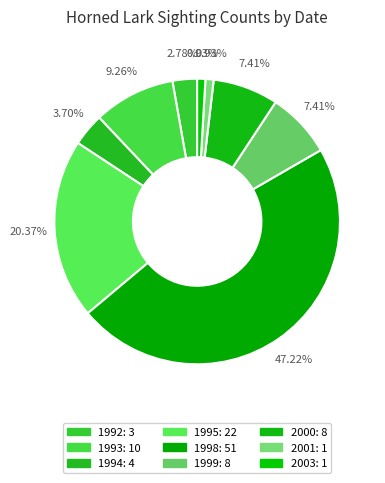

How many segments does this pie chart have?

9